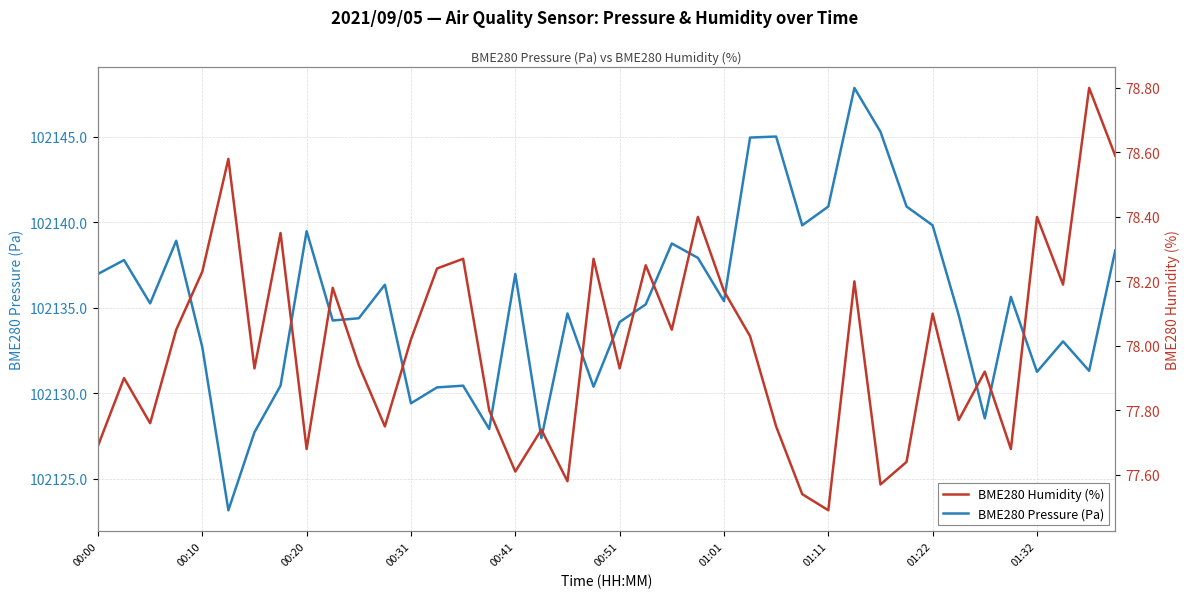

What are all the series names shown in the legend?

BME280 Pressure (Pa), BME280 Humidity (%)